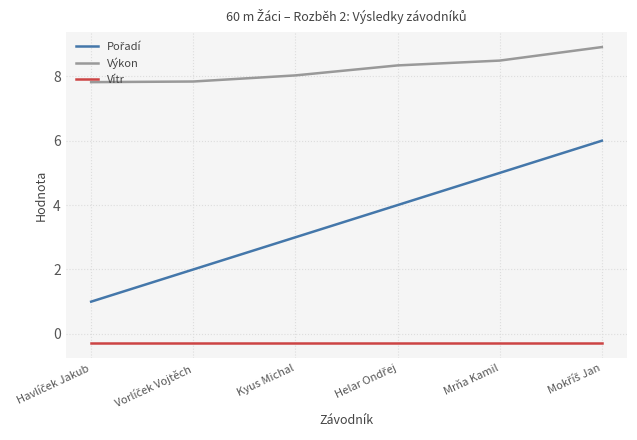

What position from the left is Kyus Michal?

3